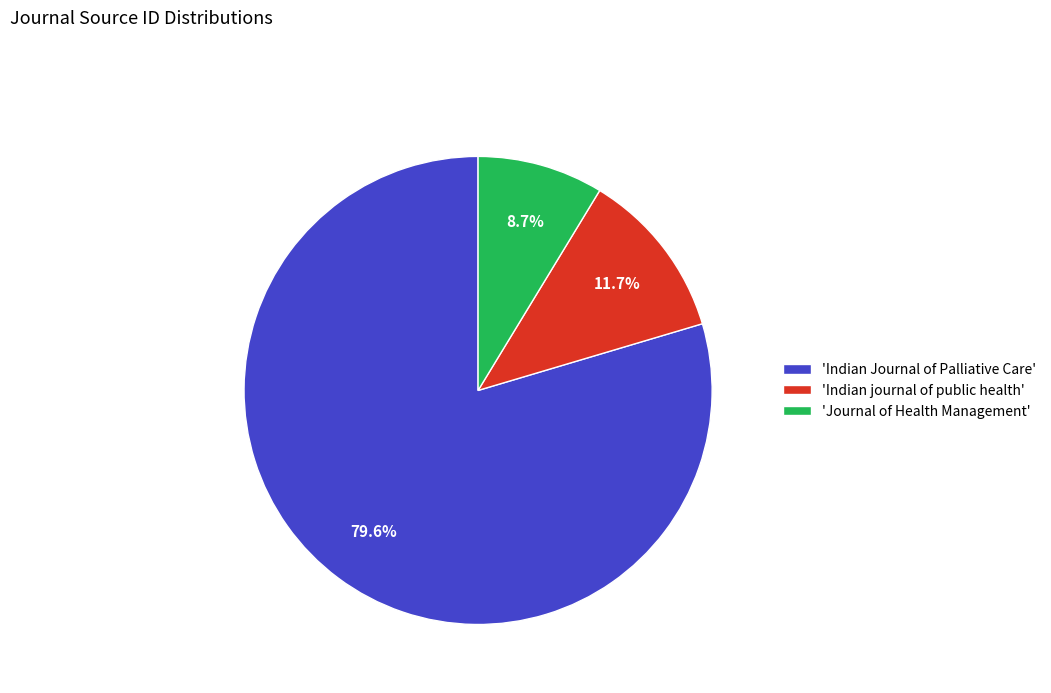

Does any single category account for the majority?

Yes